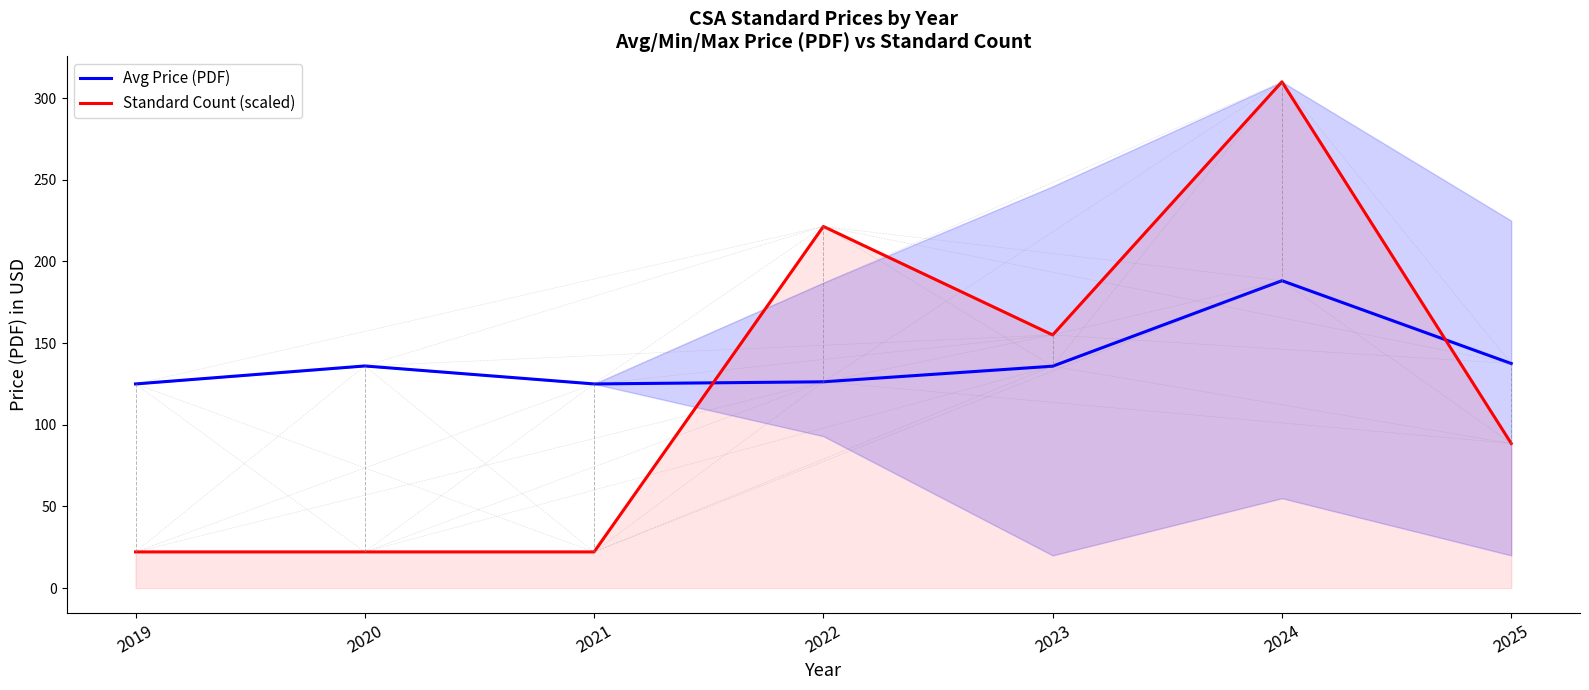

What is the total value across all series at 2025?

226.1